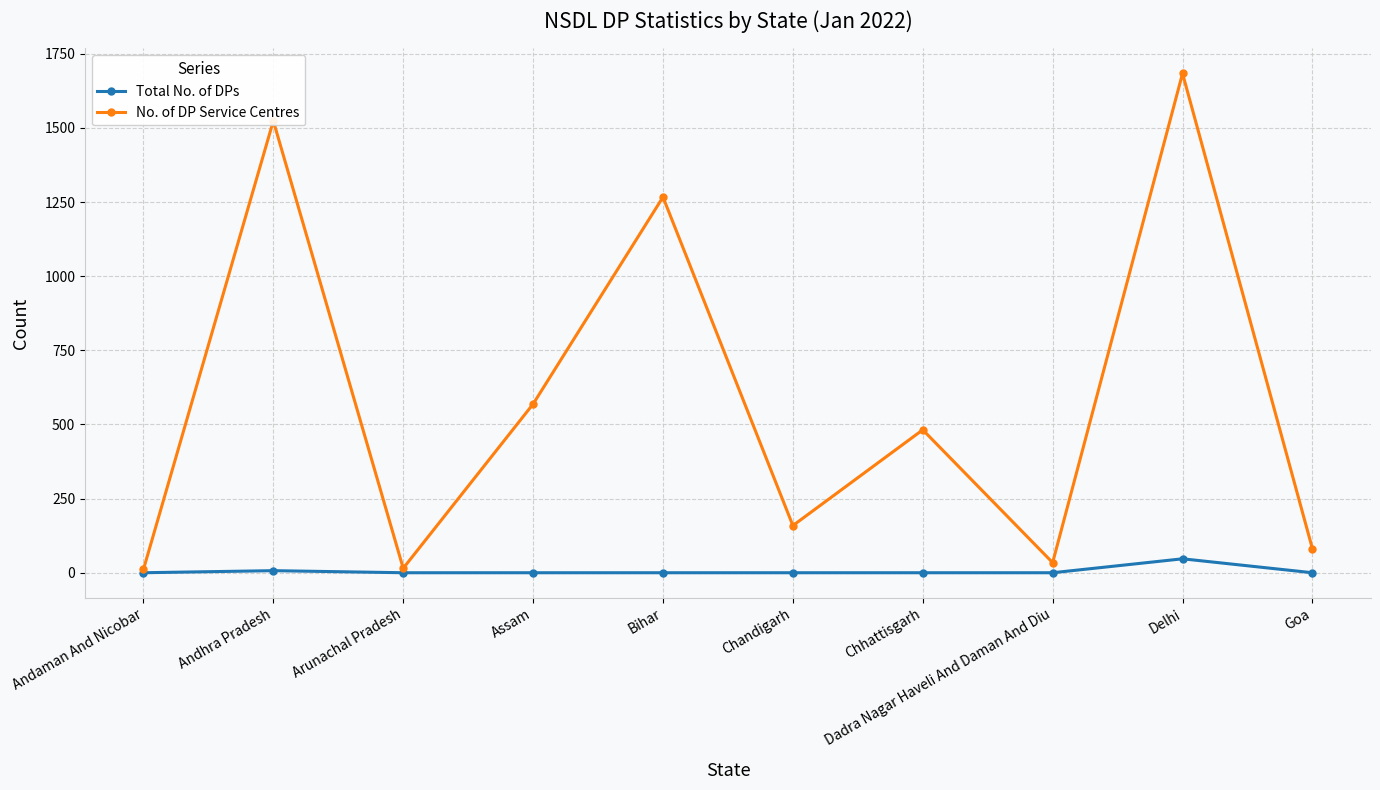

What is the difference between the Total No. of DPs values at Andhra Pradesh and Bihar?

7